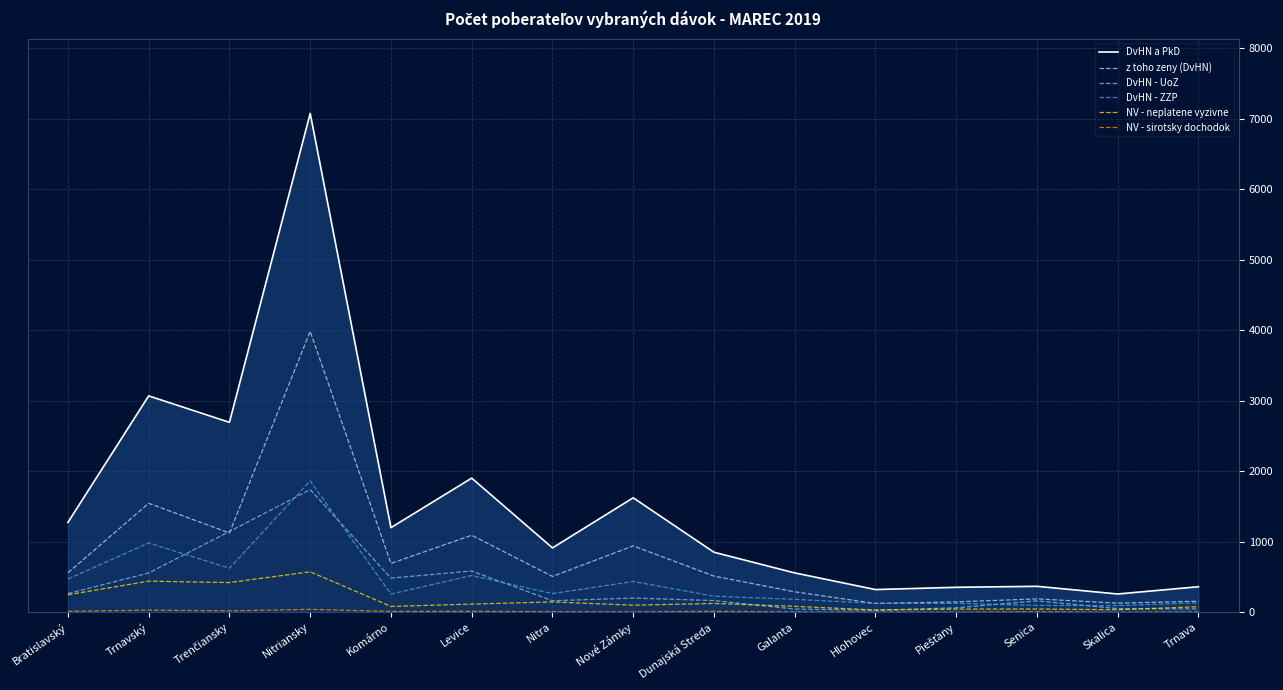

True or false: DvHN a PkD and DvHN - UoZ intersect in this chart.

False